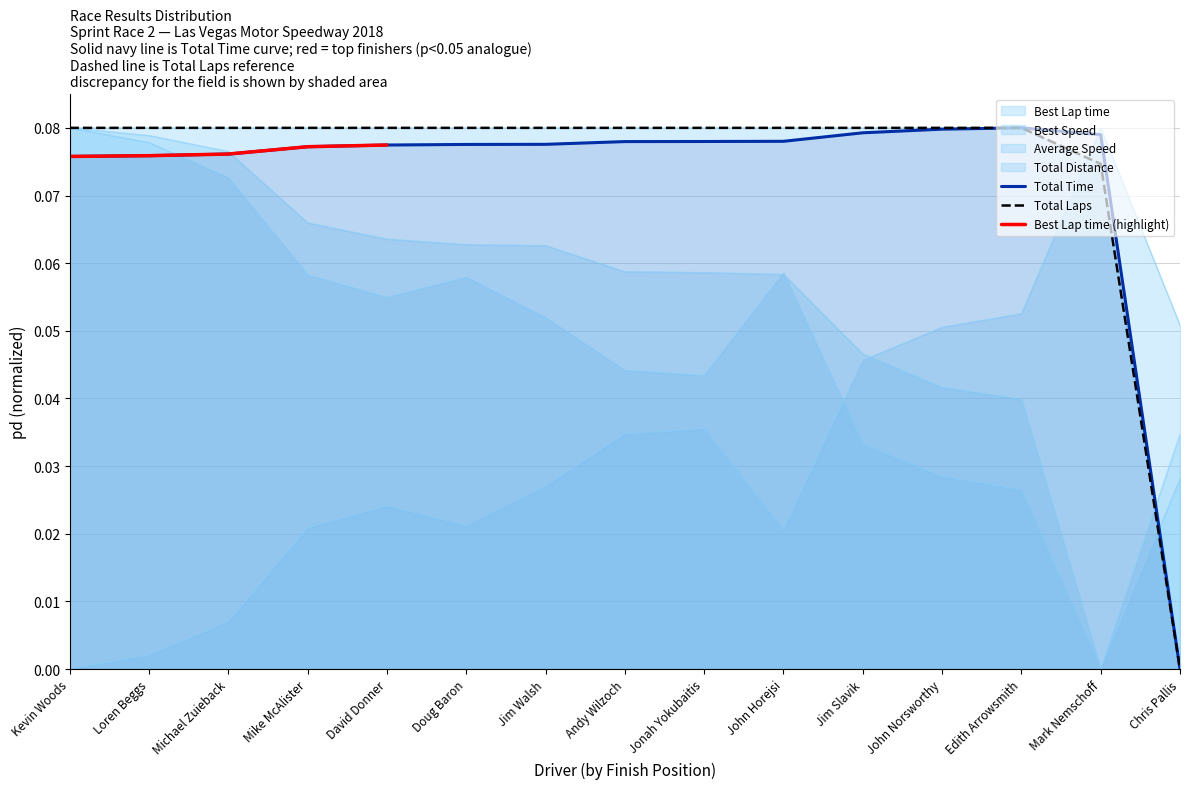

What is the label of the 1st point from the left?

Kevin Woods